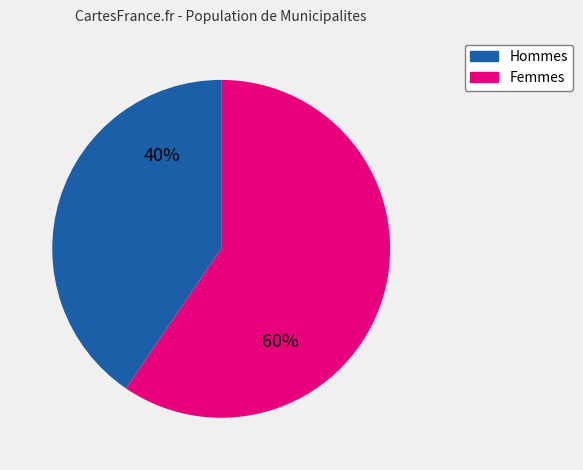

Is there a majority slice in this chart?

Yes